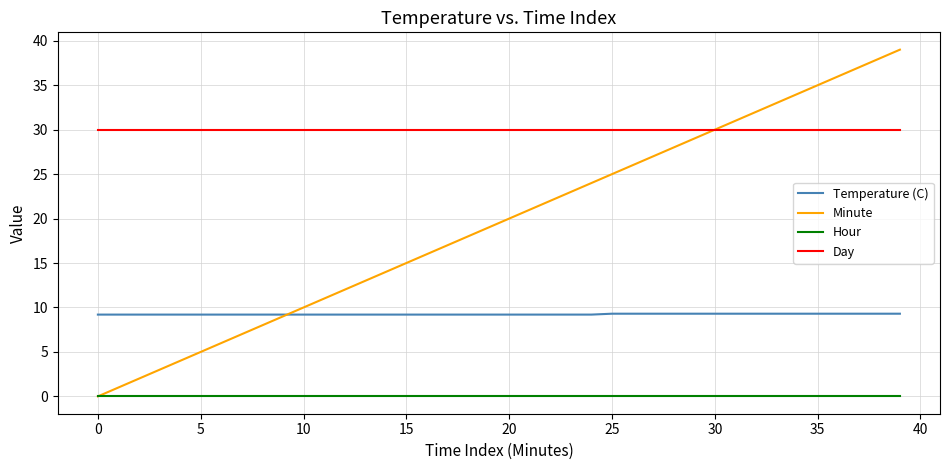

True or false: Day and Hour cross at least once.

False